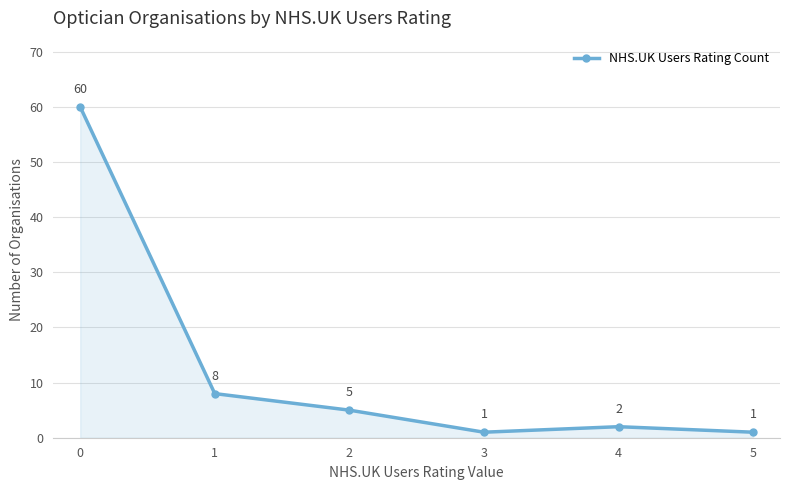

Where is the first local minimum?

3